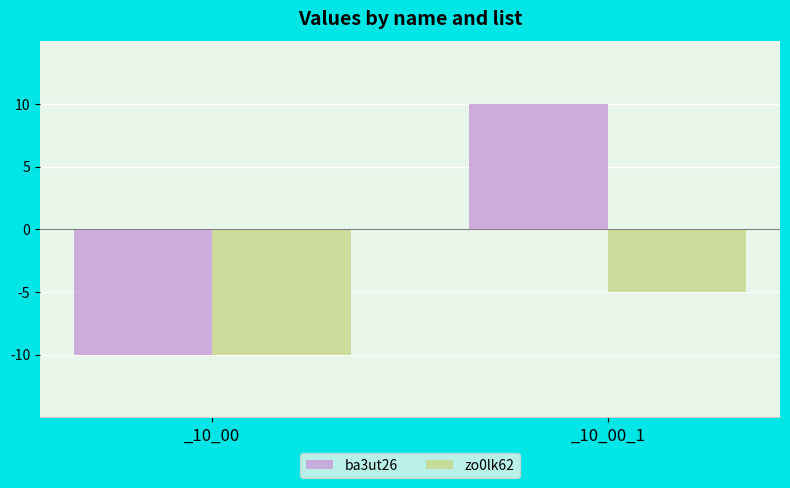

Reading left to right, transcribe all the data shown in this chart.

ba3ut26: _10_00=-10	_10_00_1=10
zo0lk62: _10_00=-10	_10_00_1=-5